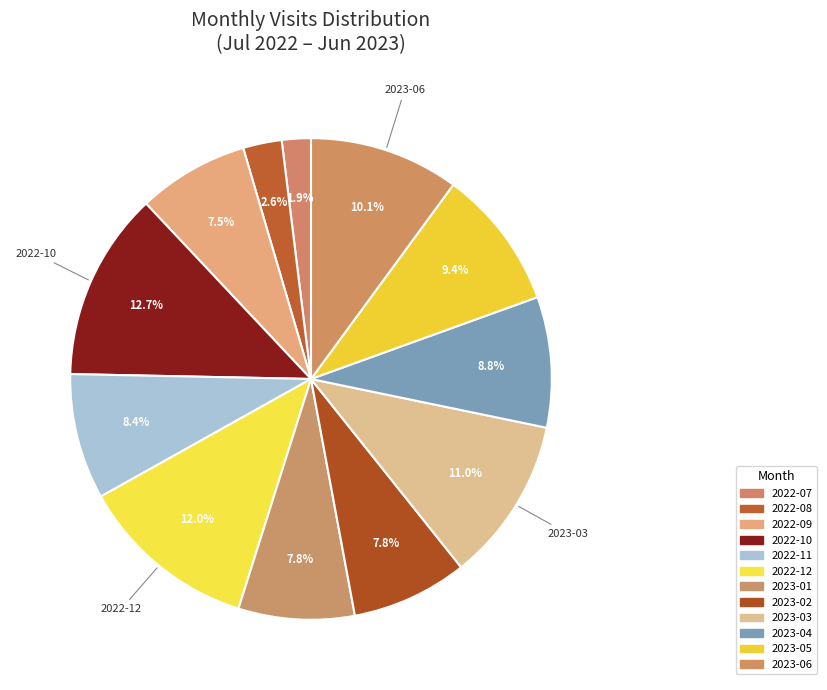

How many slices are in this pie chart?

12